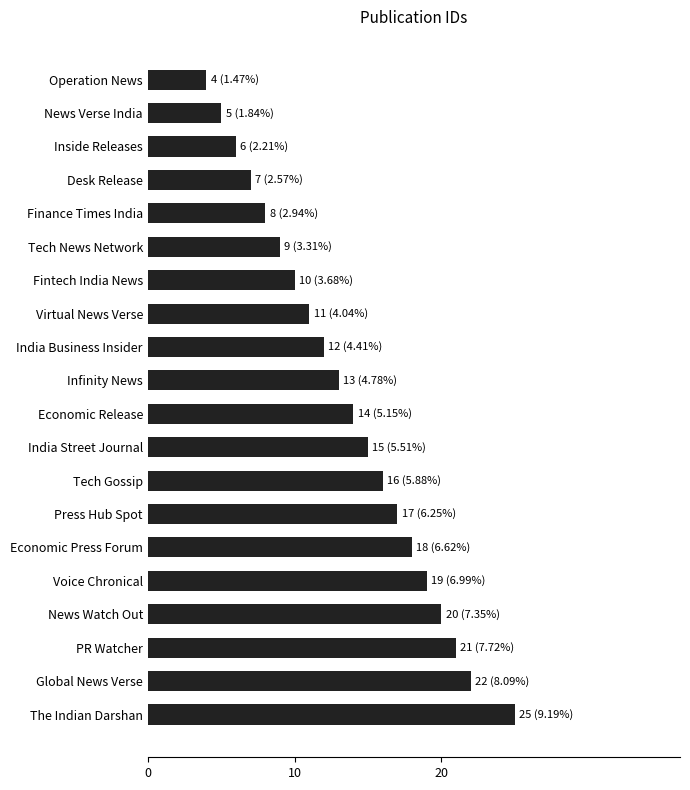

What value does the data have at The Indian Darshan?

25